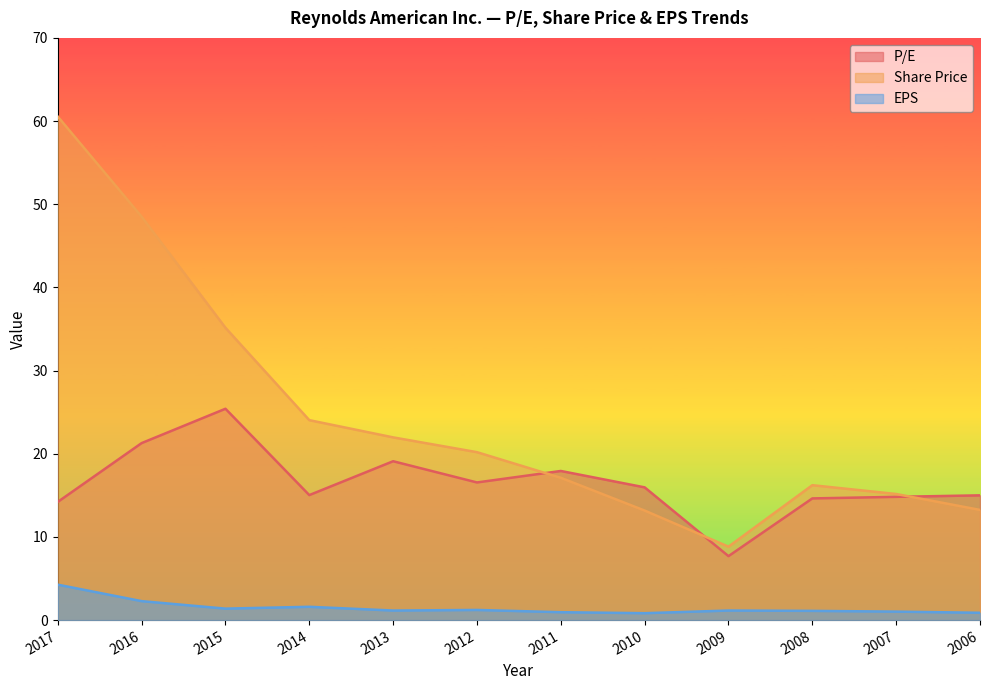

True or false: Share Price has more than 2 points higher than both neighbors.

False